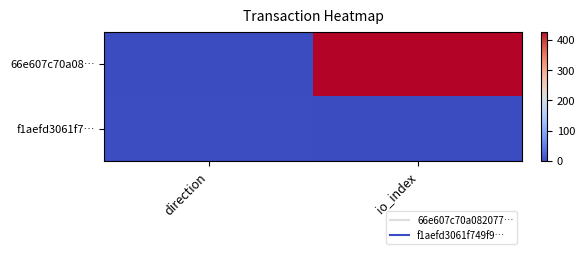

Rank the series by their maximum value, from highest to lowest.

66e607c70a08…, f1aefd3061f7…